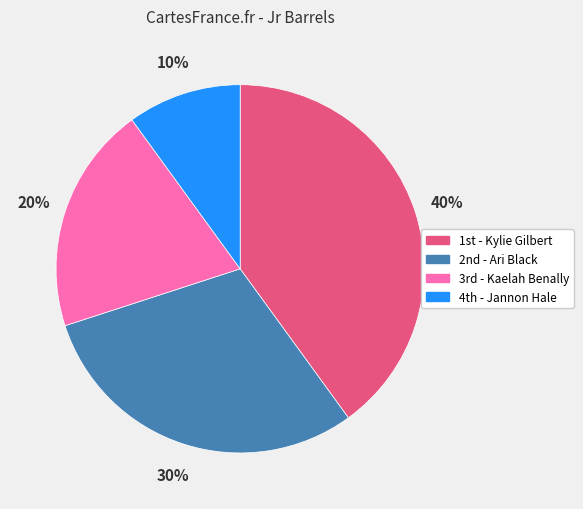

How many segments does this pie chart have?

4